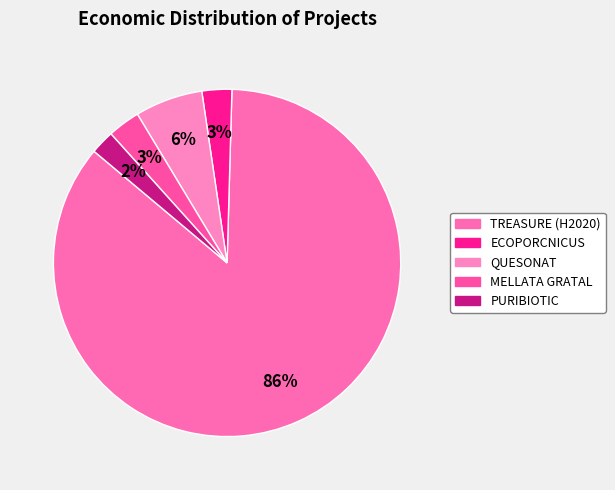

To the nearest percent, what portion does PURIBIOTIC represent?

2%